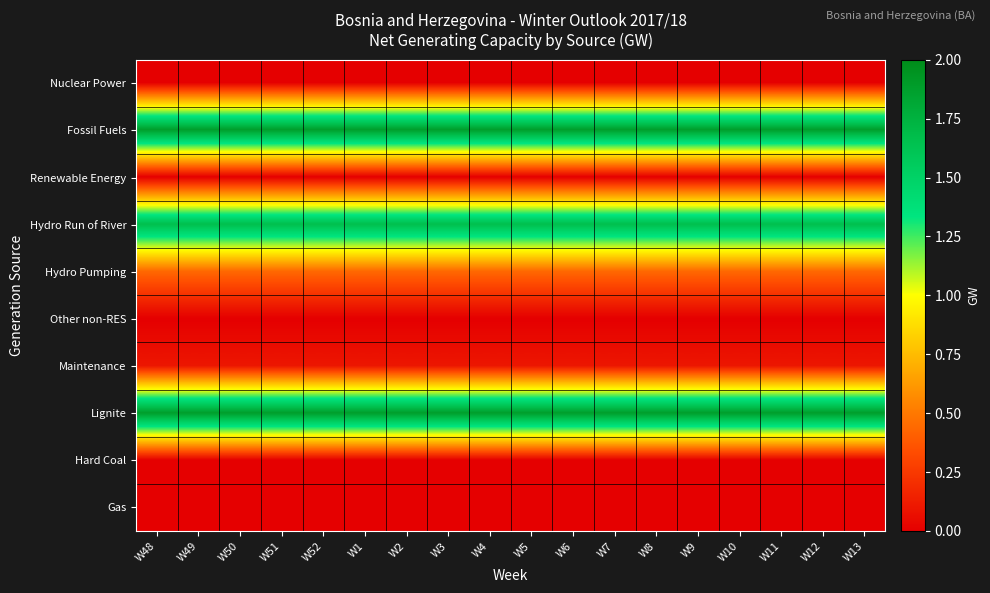

Which has a higher value, W50 or W2?

W50